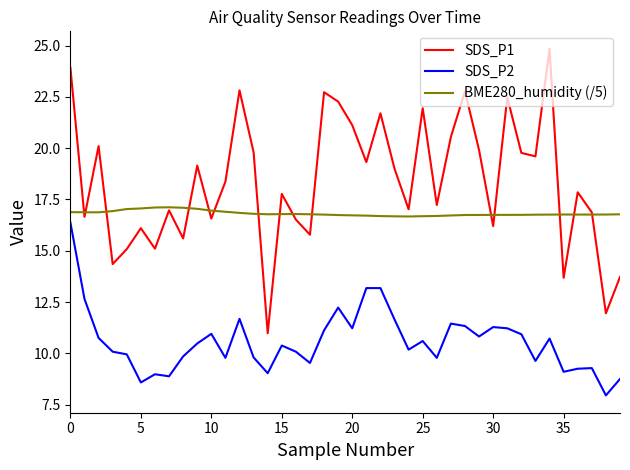

List the series in order of their overall mean, lowest first.

SDS_P2, BME280_humidity (/5), SDS_P1